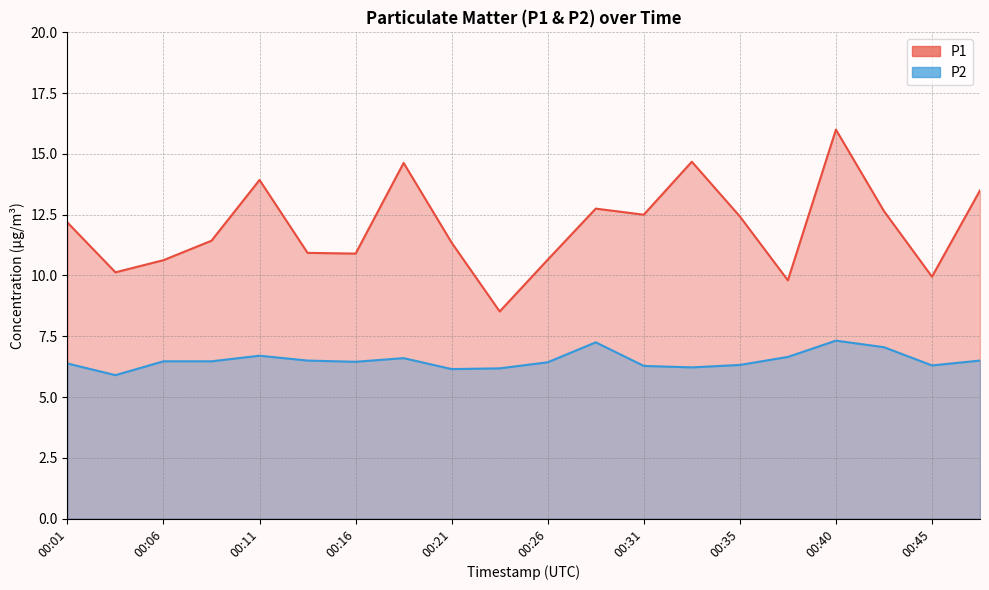

True or false: P2 and P1 intersect in this chart.

False